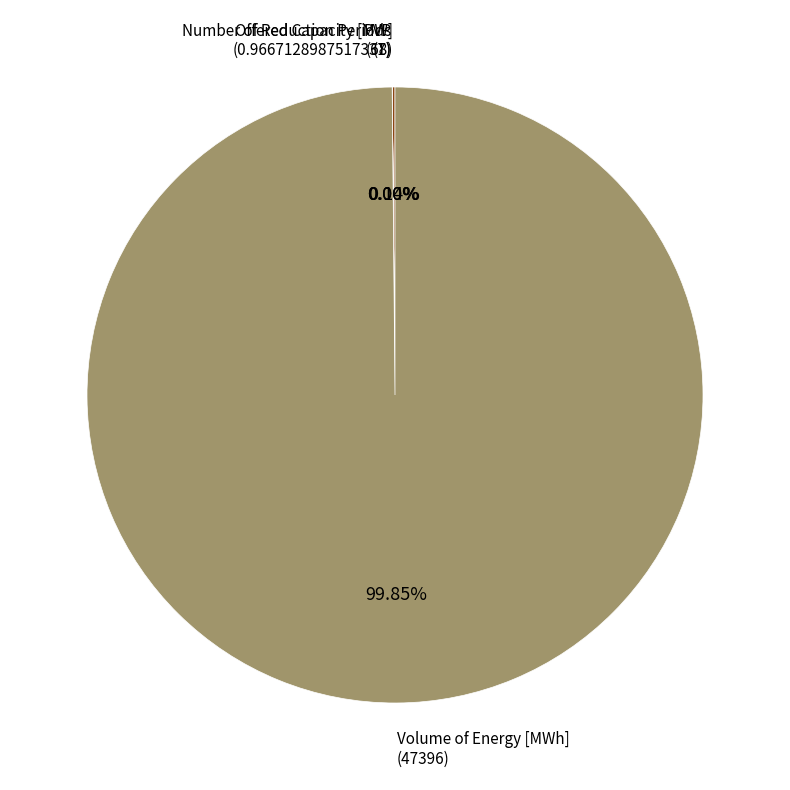

Which slice is the largest?

Volume of Energy [MWh]